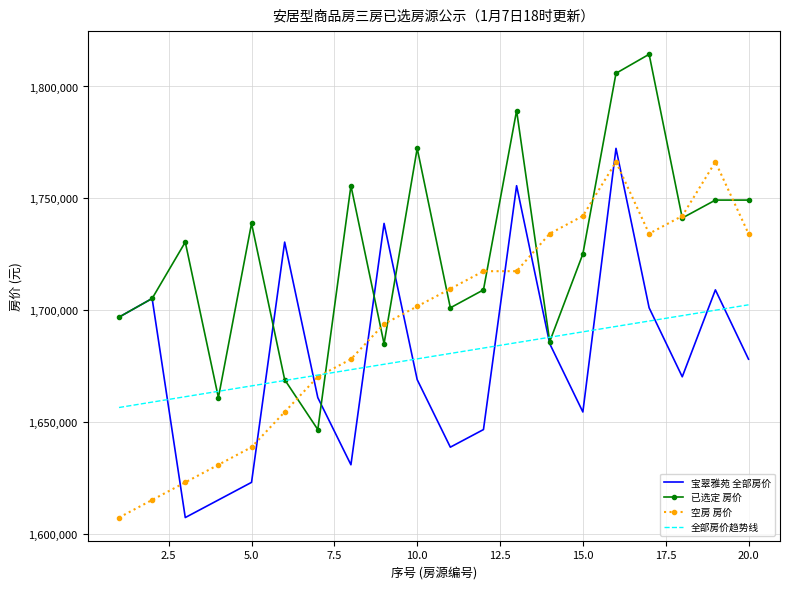

Which series has the largest total across all categories?

已选定 房价